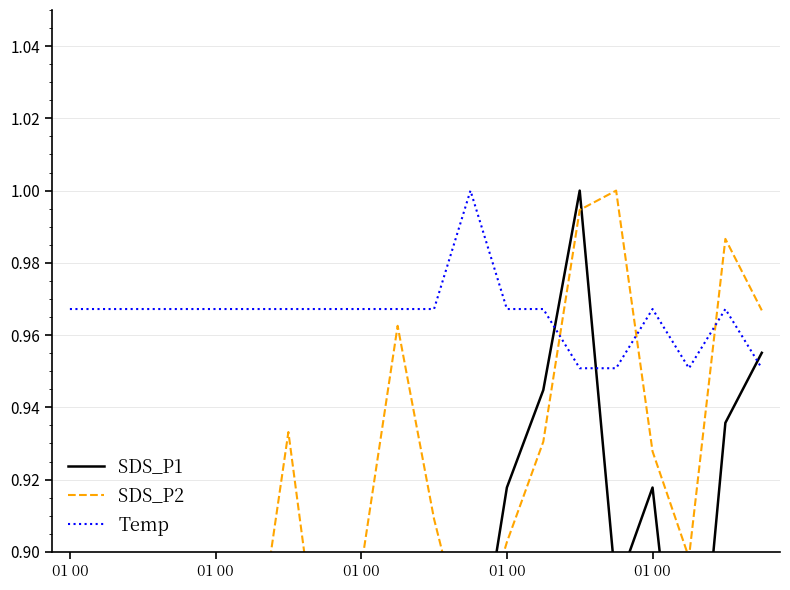

Between which two adjacent categories do SDS_P2 and SDS_P1 first intersect?

11 and 12